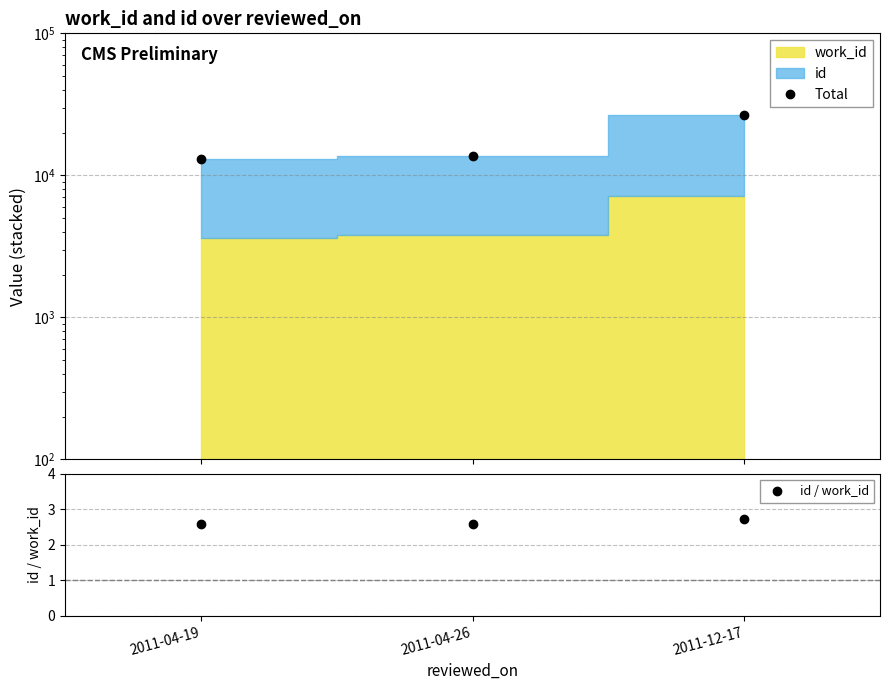

How many lines are shown in the chart?

2